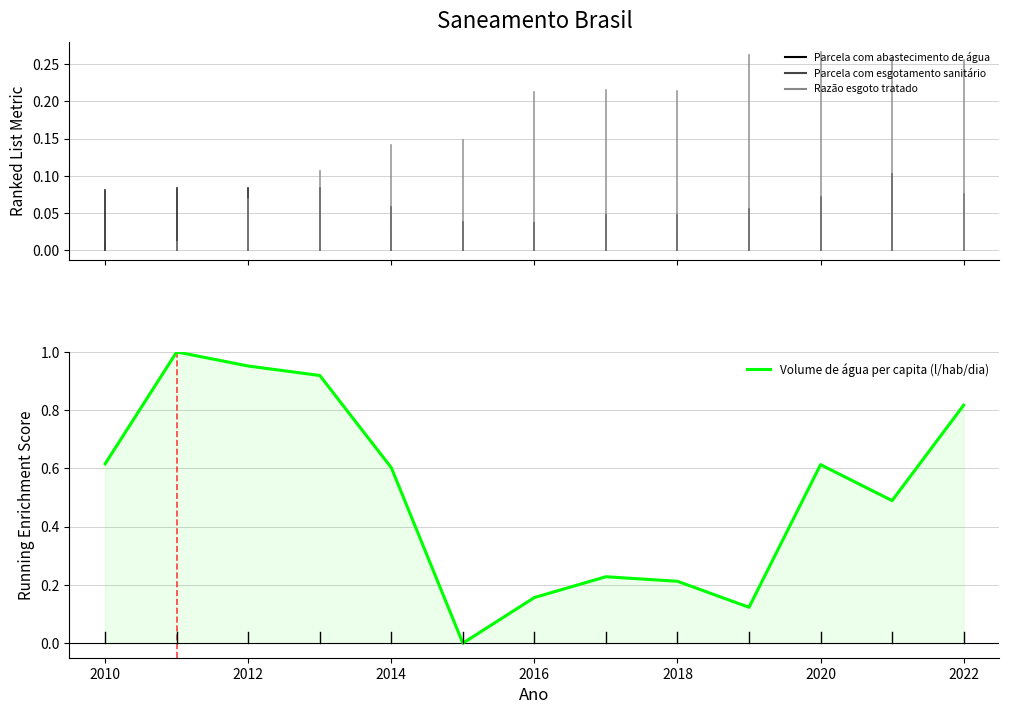

How many lines are shown in the chart?

1